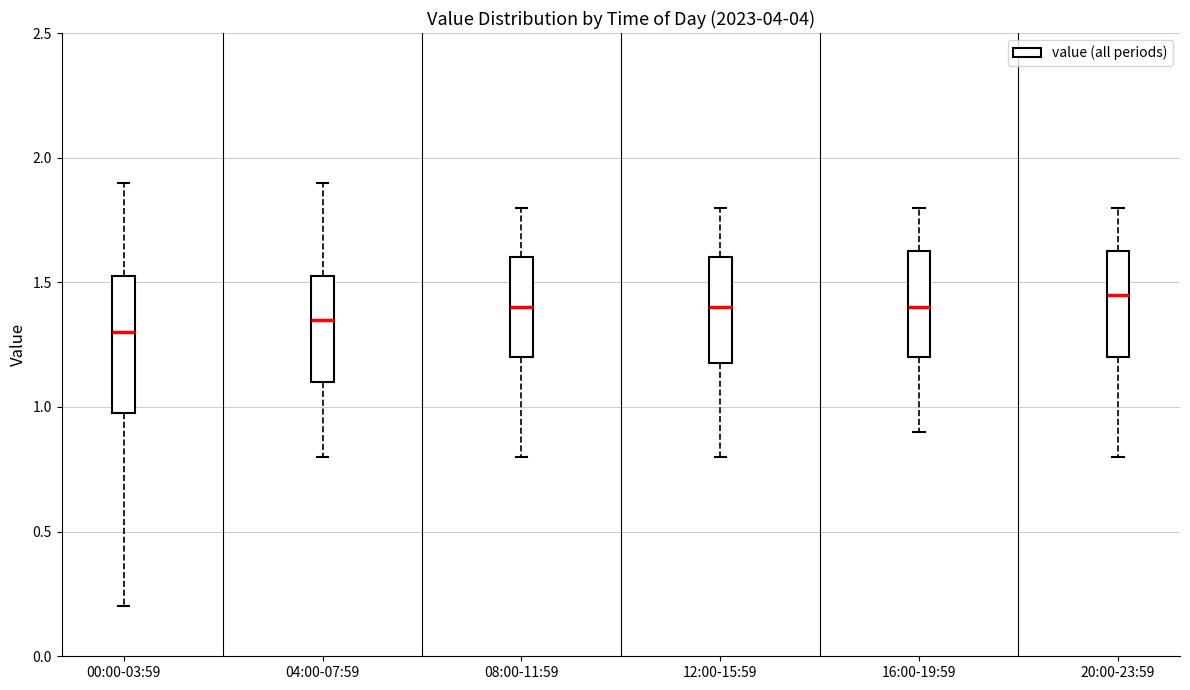

Which box's median line is the lowest?

00:00-03:59